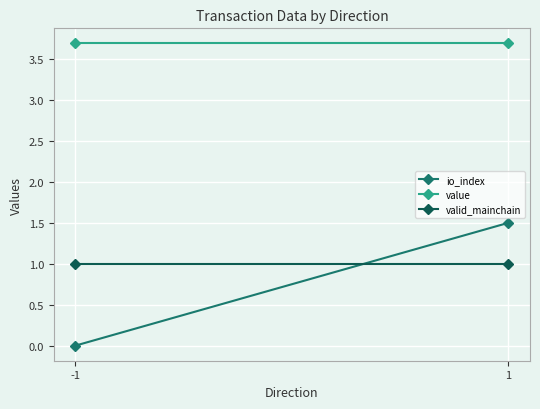

How many io_index values are between 0 and 1?

1